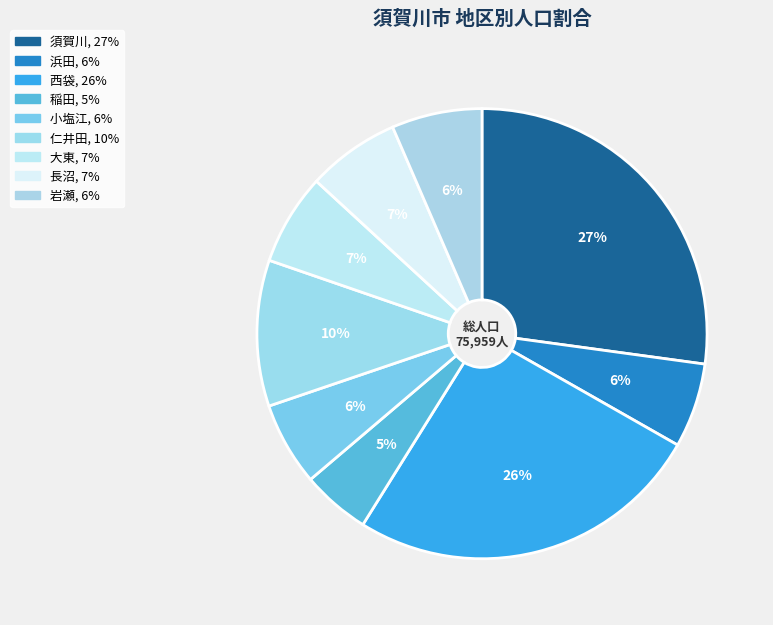

How many slices are in this pie chart?

9